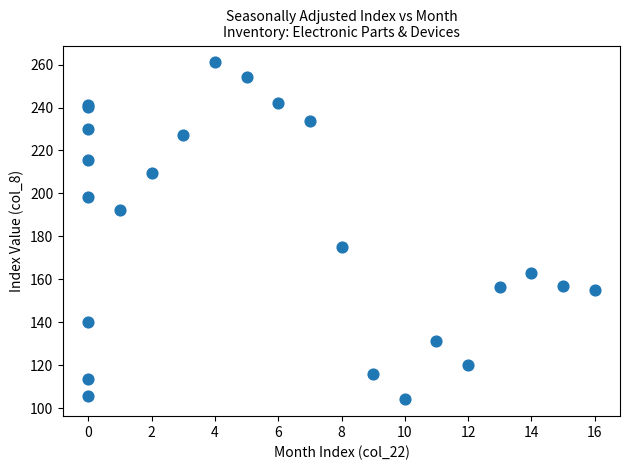

What Y value in the scatter plot is closest to 182?

175.1